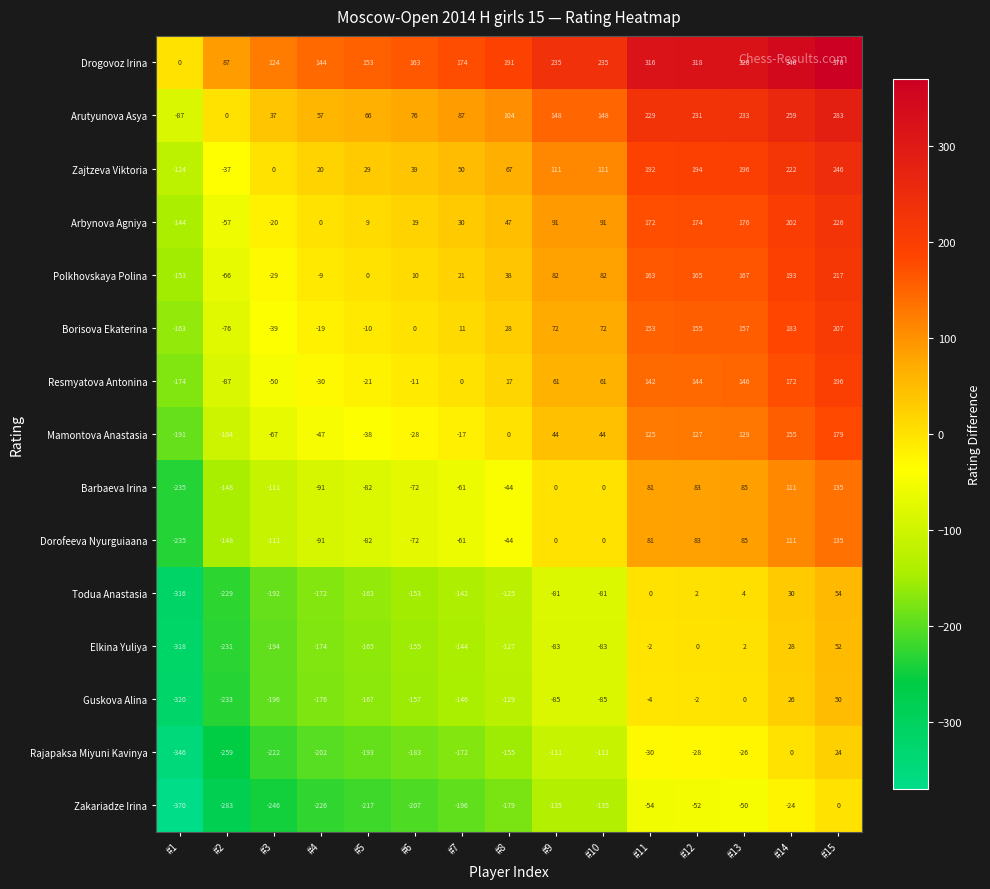

What is the sum of all Zakariadze Irina values?

-2374